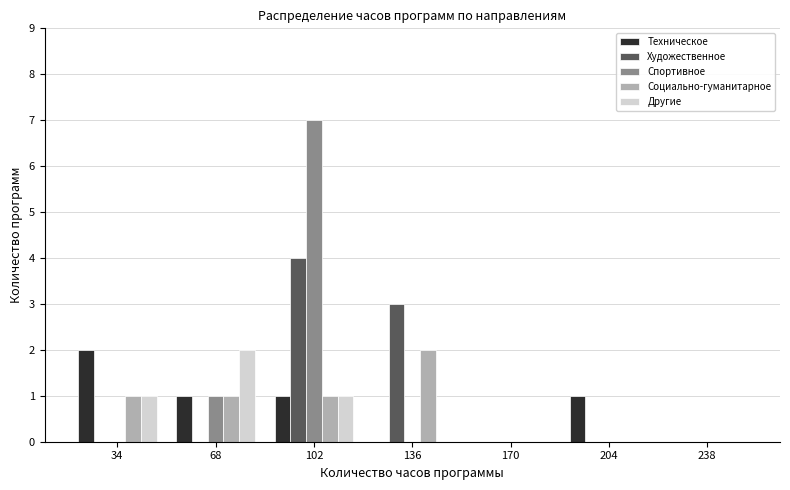

Is it true that Спортивное equals 0 at 238?

True